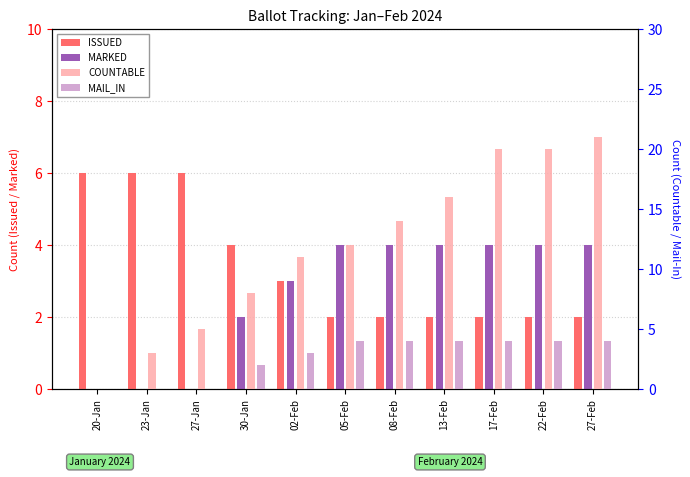

How many bars are there in each group?

4